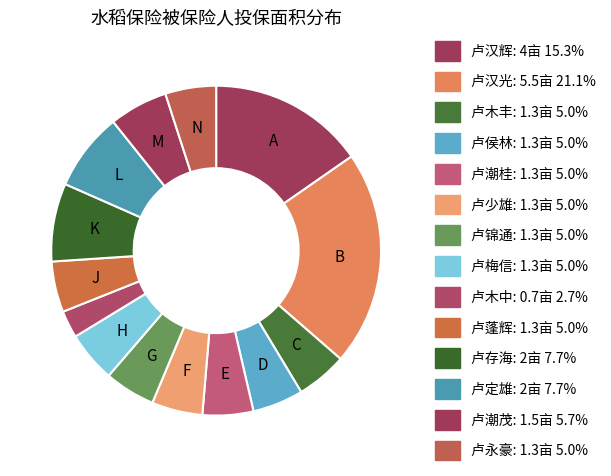

Count the number of slices in the pie.

14